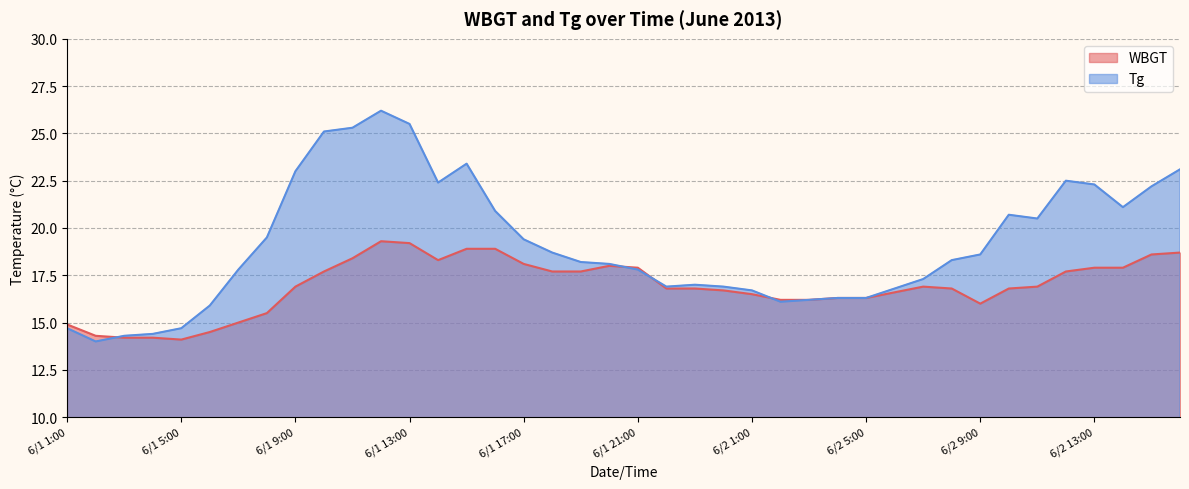

Which series has the widest spread of values?

Tg